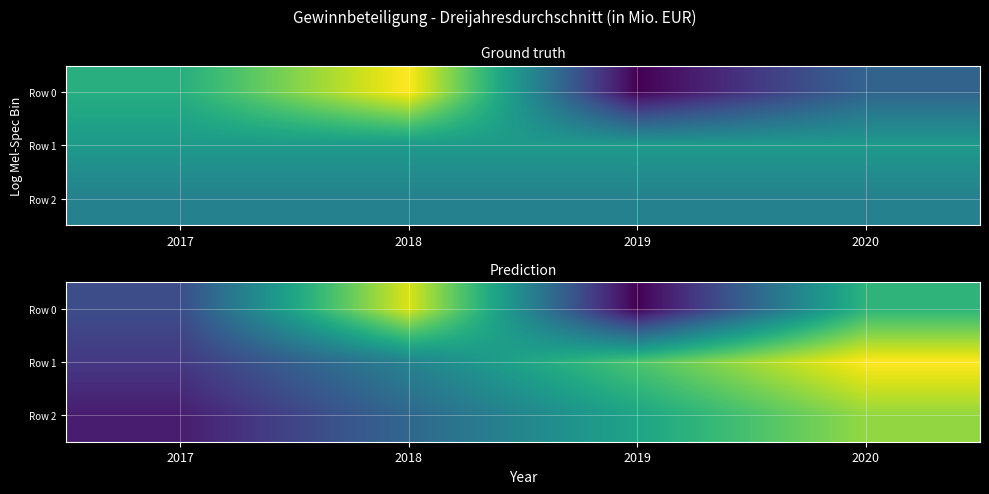

At which label does Row 2 first exceed 2381?

2019